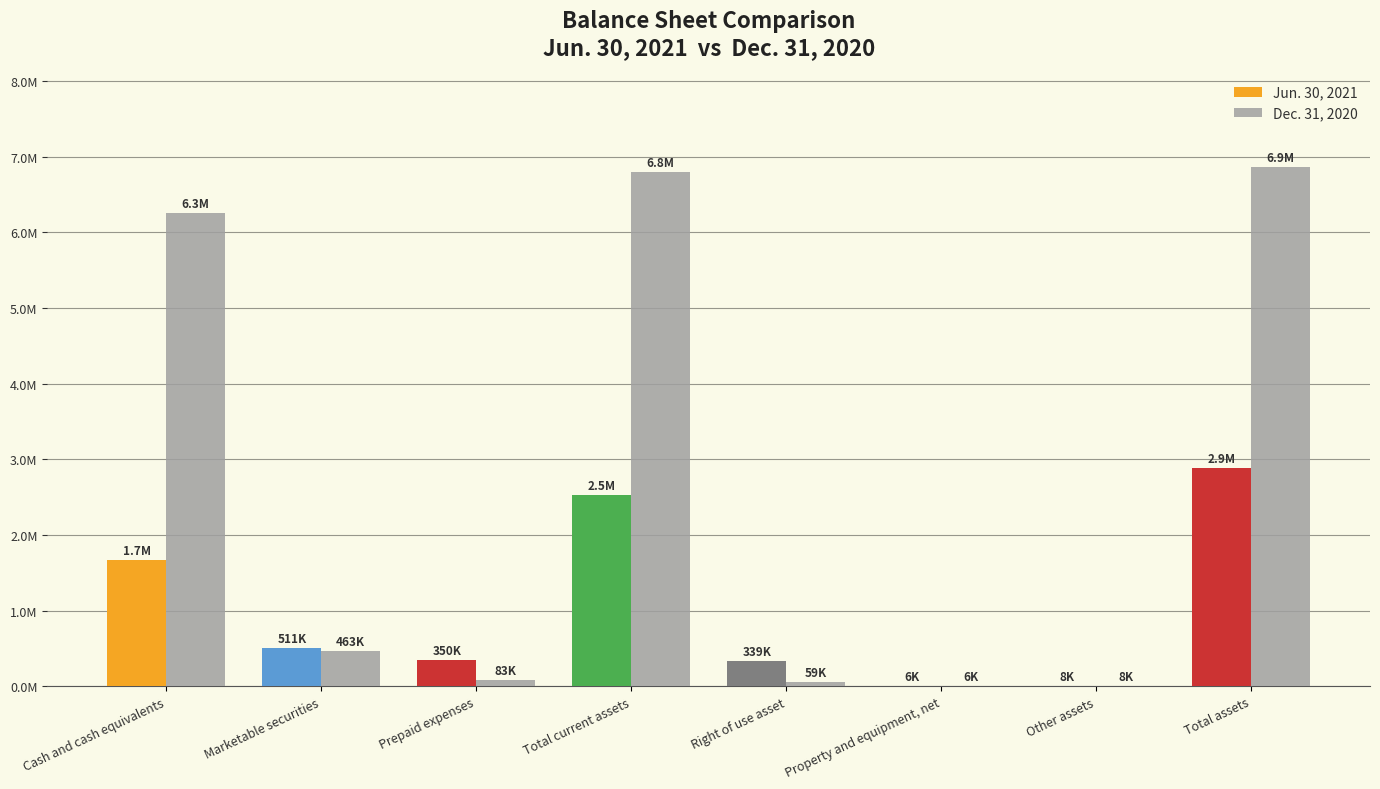

What is the sum of the Dec. 31, 2020 values at Property and equipment, net and Marketable securities?

468659